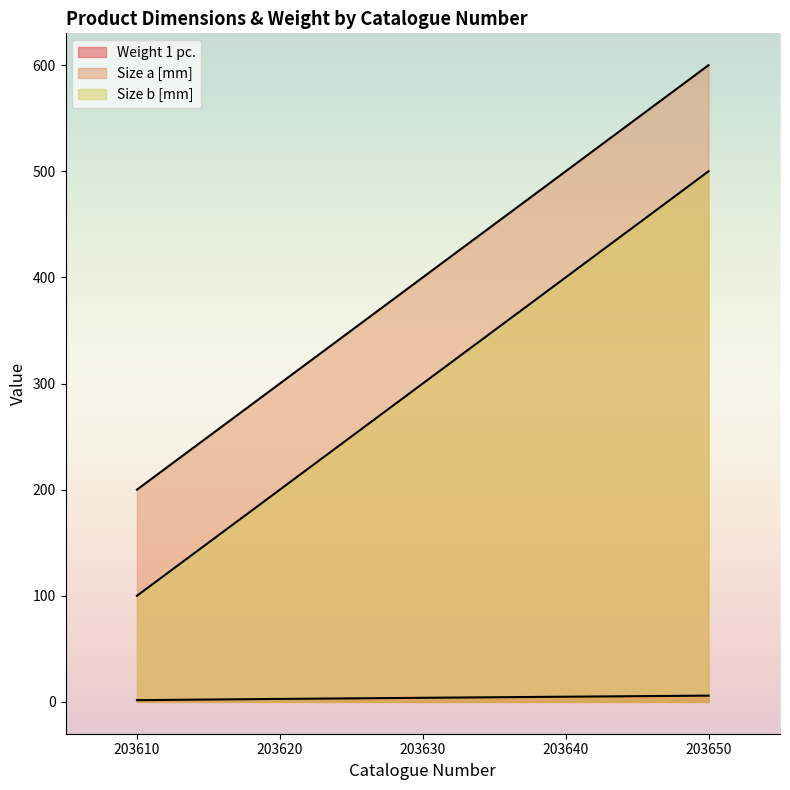

Rank the series by their average value, from highest to lowest.

Size a [mm], Size b [mm], Weight 1 pc.